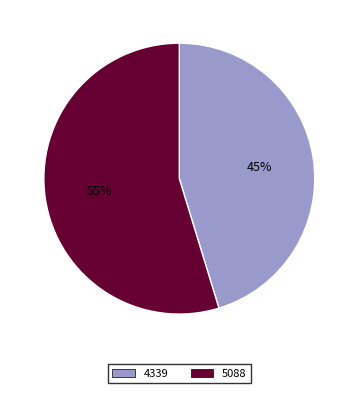

Which slice is the smallest?

4339